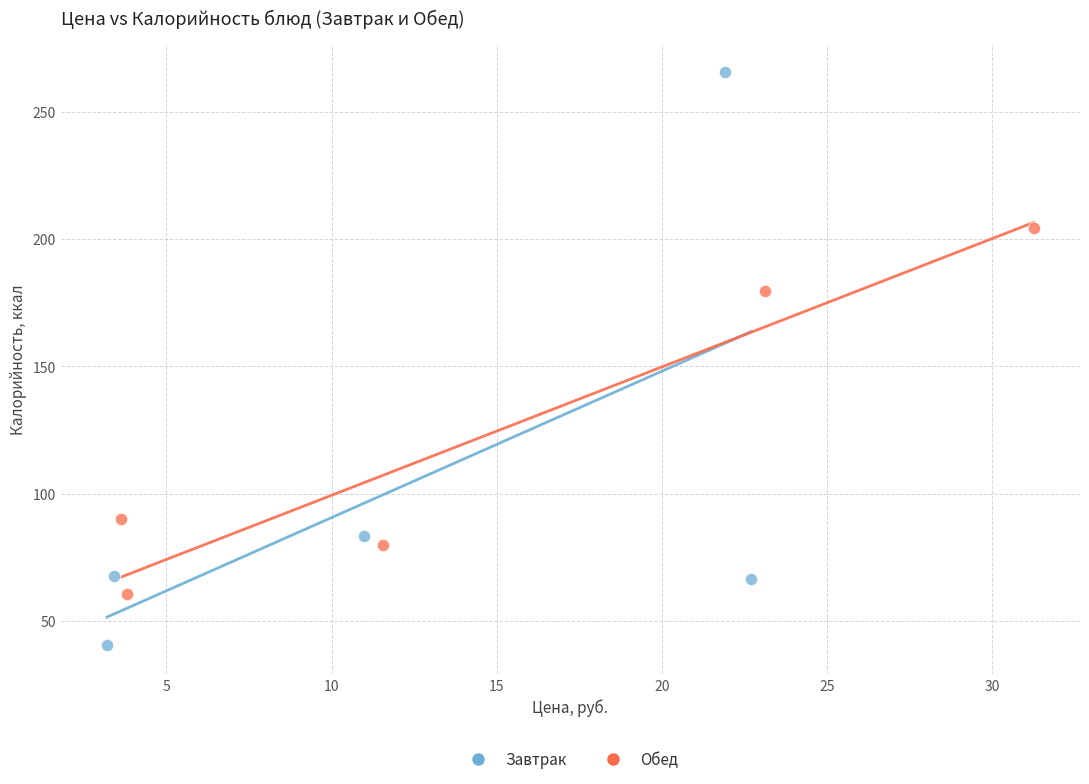

Which series contains the lowest Y value?

Завтрак